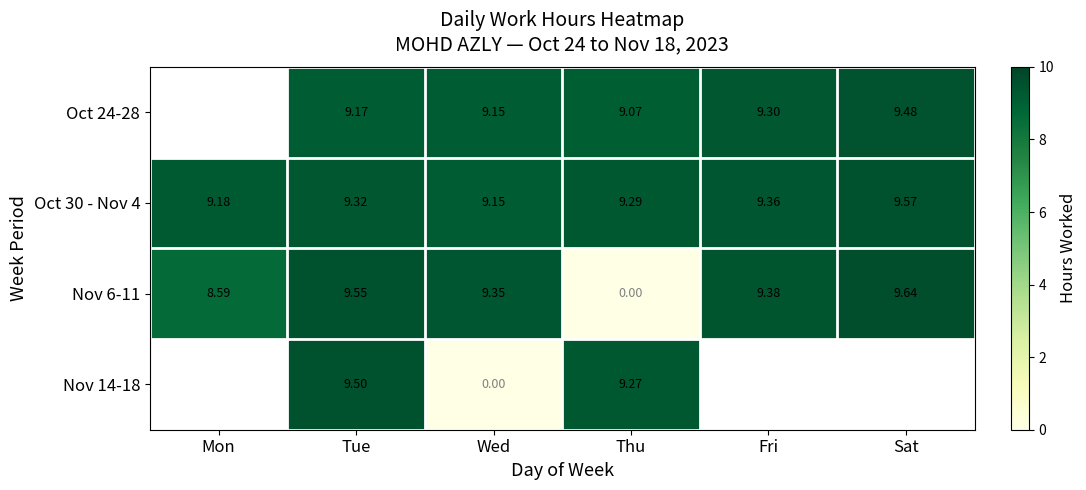

How many Oct 30 - Nov 4 values are between 9 and 10?

6